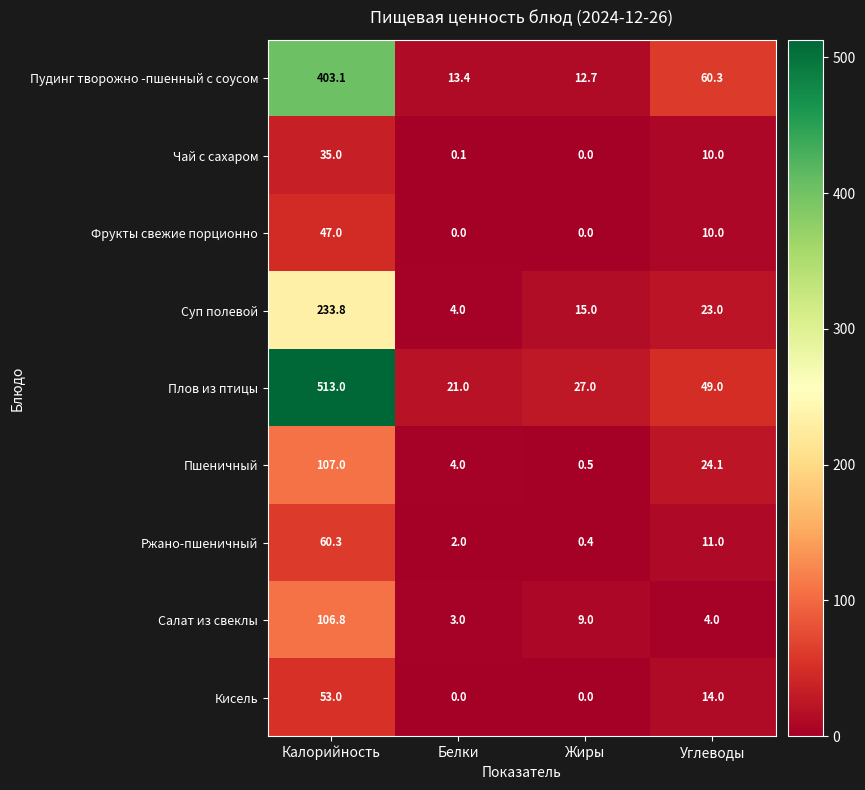

At which category is the sum across all series the highest?

Калорийность